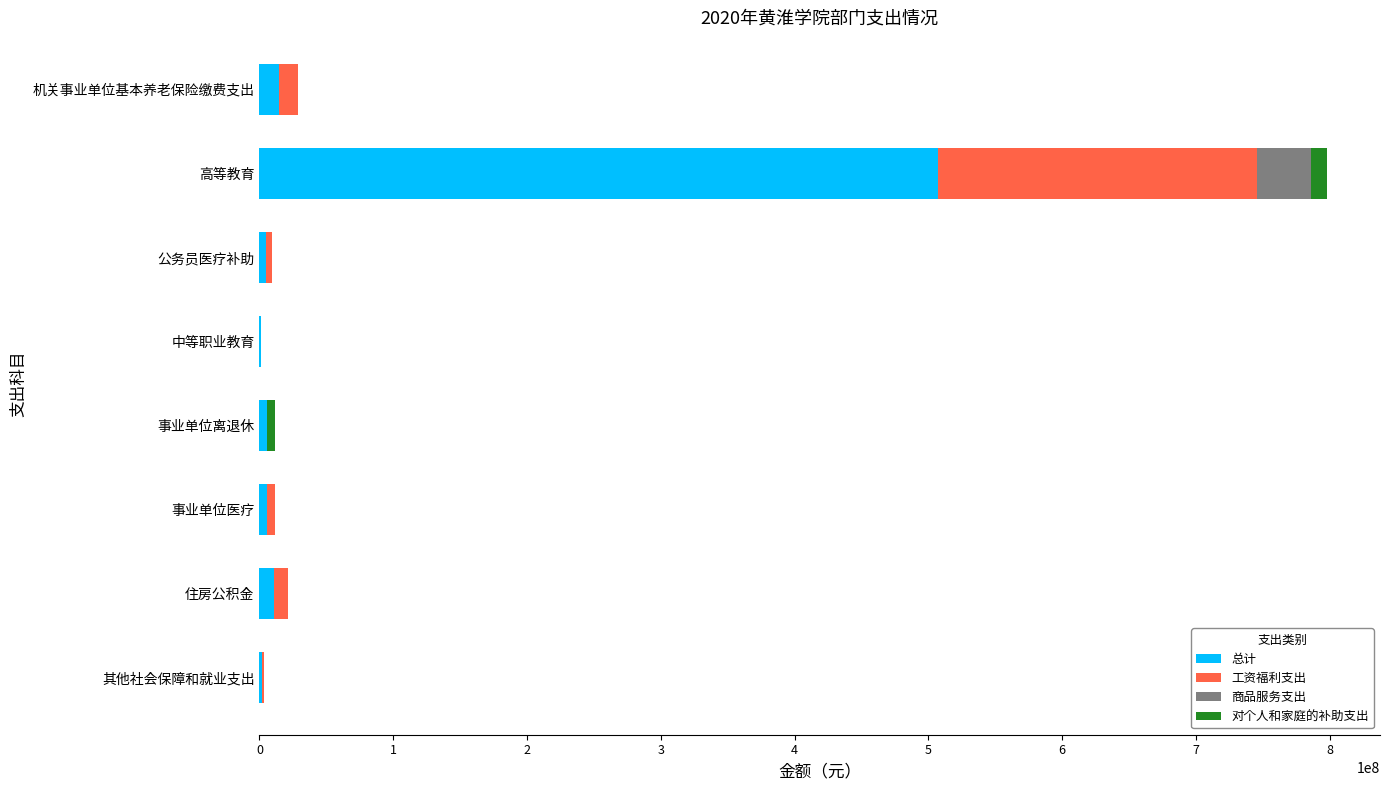

Is it true that 总计 equals 171123533 at 高等教育?

False